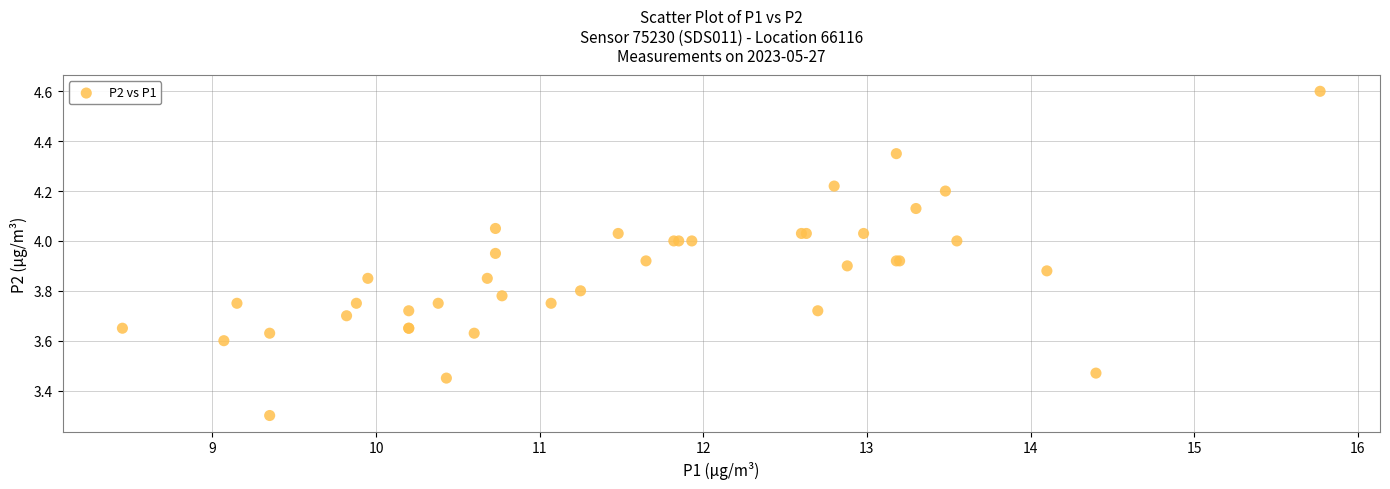

What Y value in the scatter plot is closest to 3?

3.3